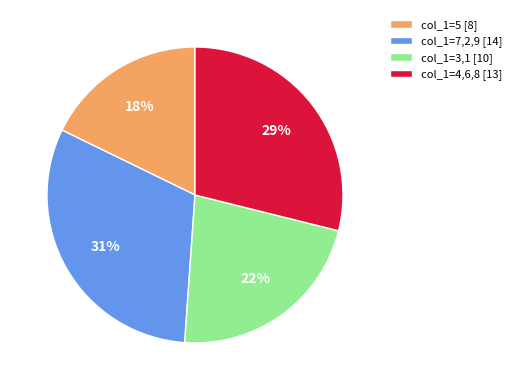

To the nearest percent, what is the difference between the col_1=5 [8] and col_1=3,1 [10] slice percentages?

4%